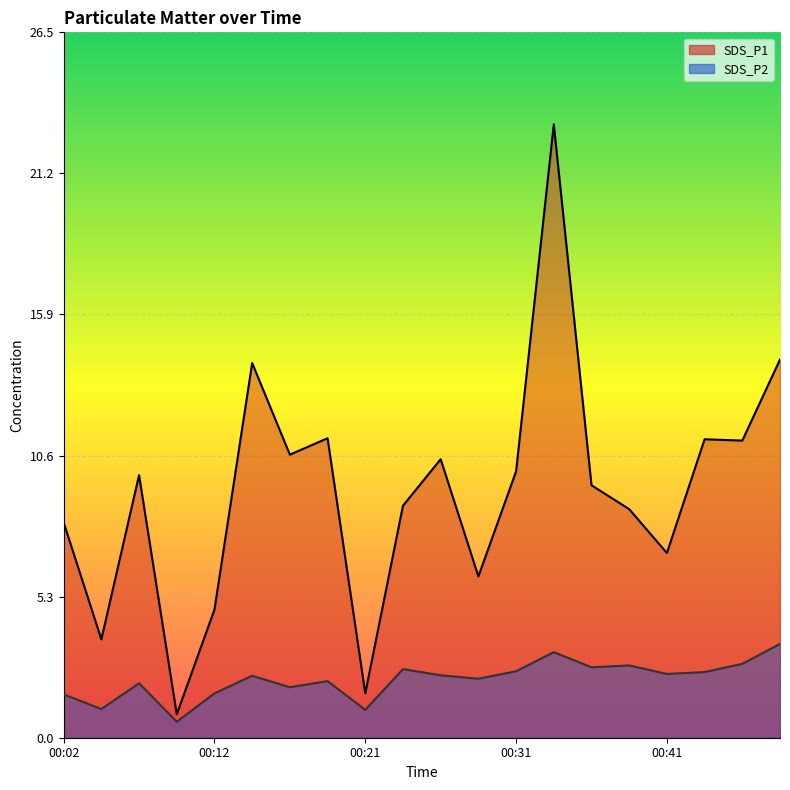

Does the chart display data point markers on the line(s)?

No